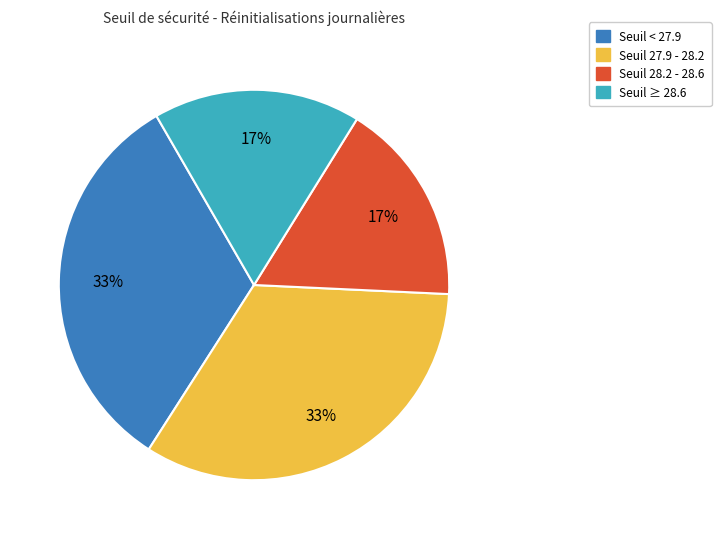

To the nearest percent, what is the difference between the largest and smallest slice percentages?

16%